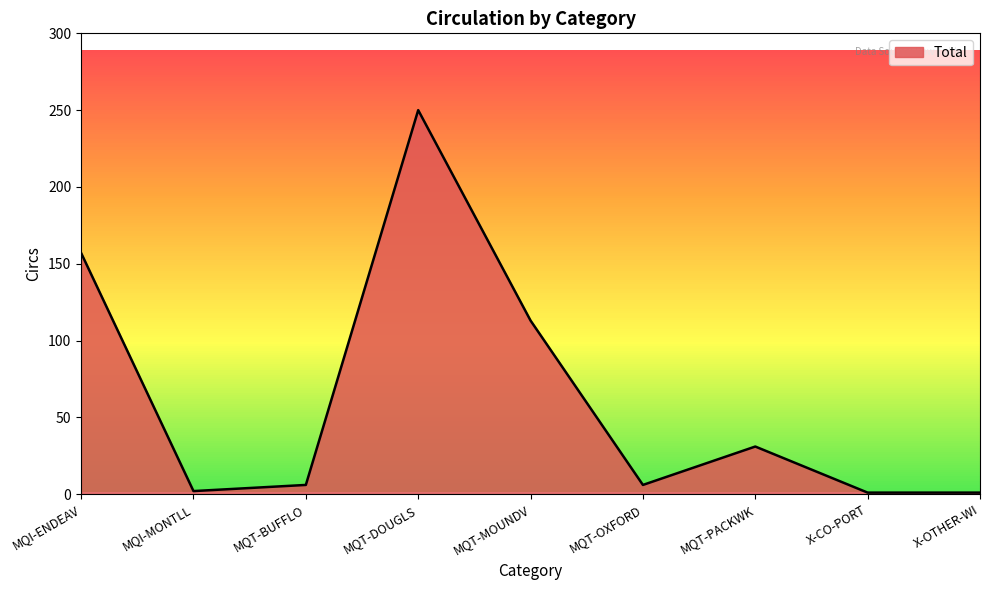

Is it true that the value at MQT-MOUNDV is 36?

False